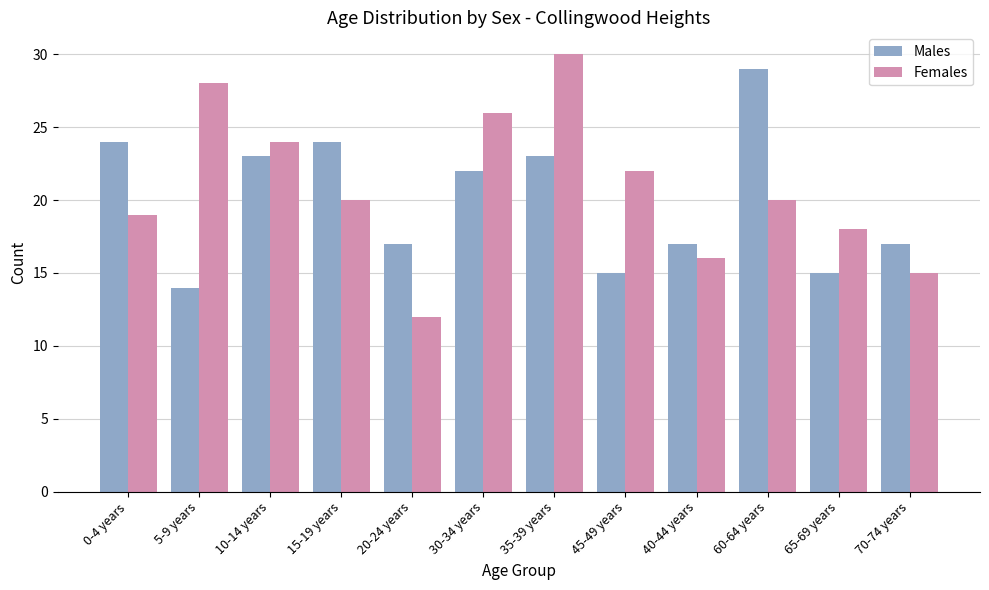

What position from the left is 40-44 years?

9